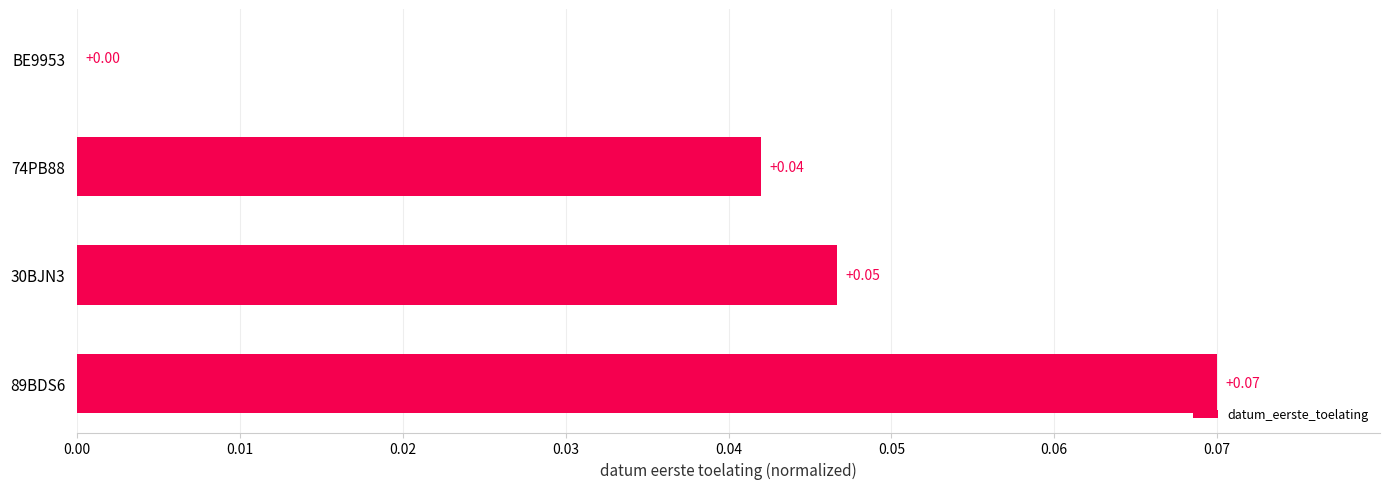

At which label is the value closest to 0?

BE9953